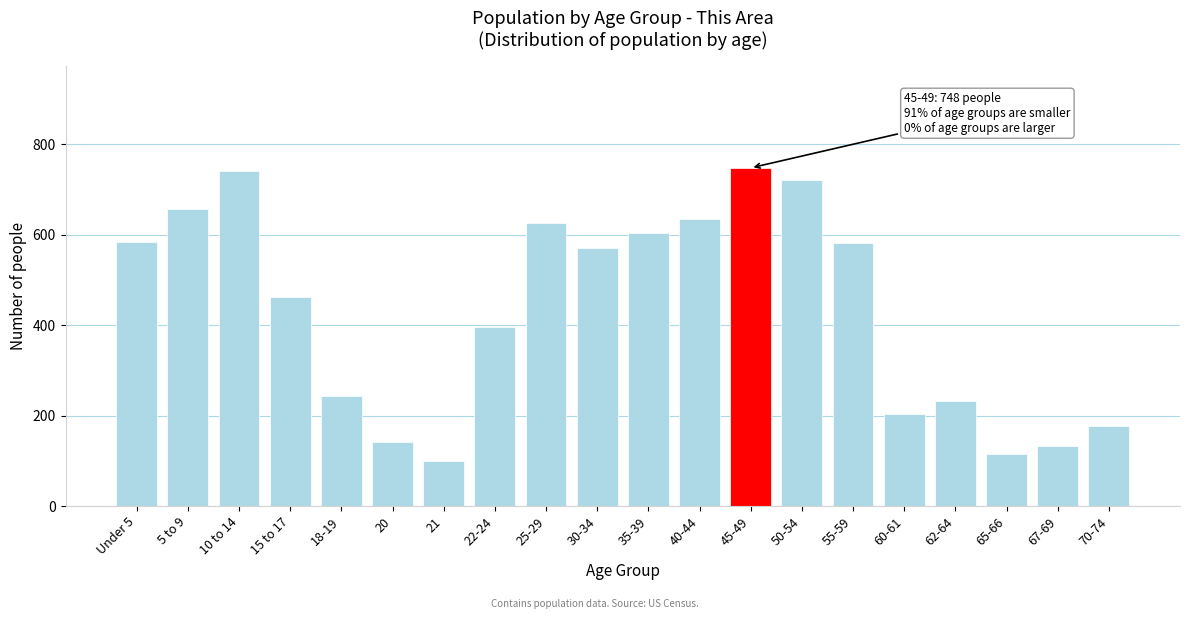

What is the average value?

434